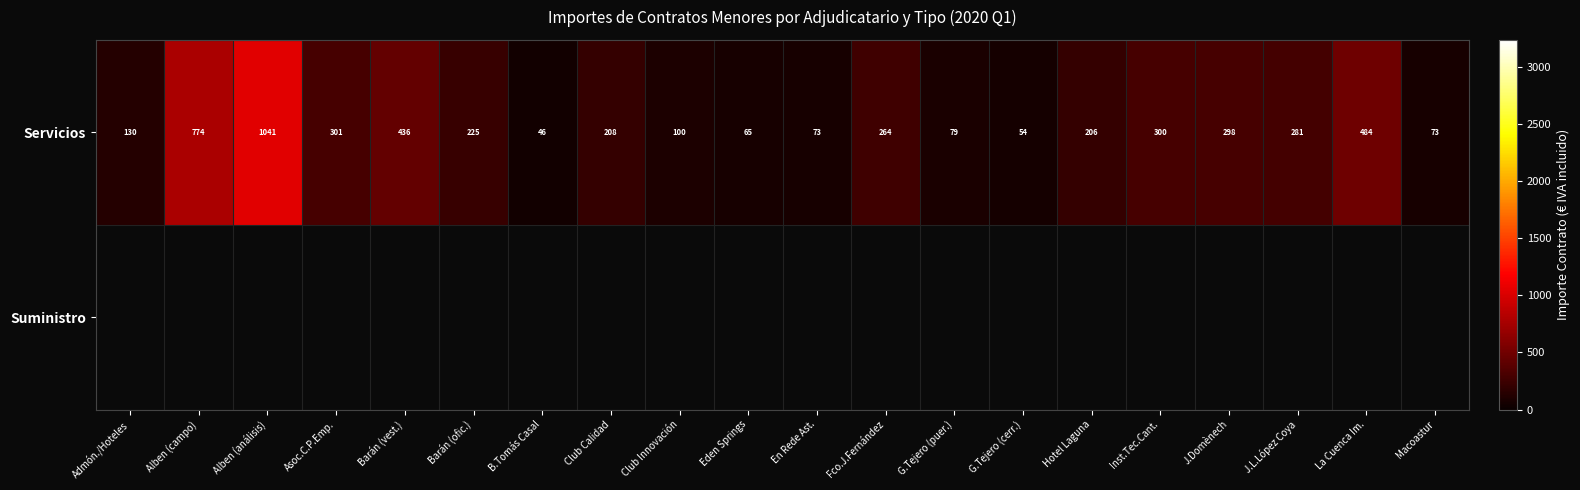

At how many categories does at least one series exceed 302?

4